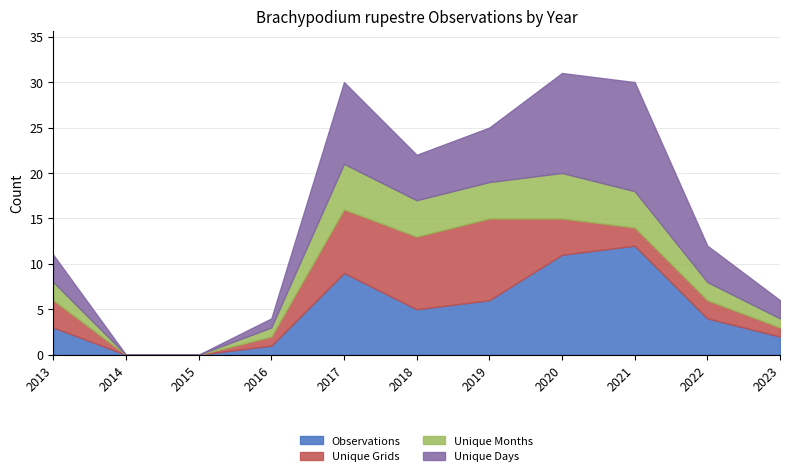

The value of Unique Days at 2020 is 0. True or false?

False